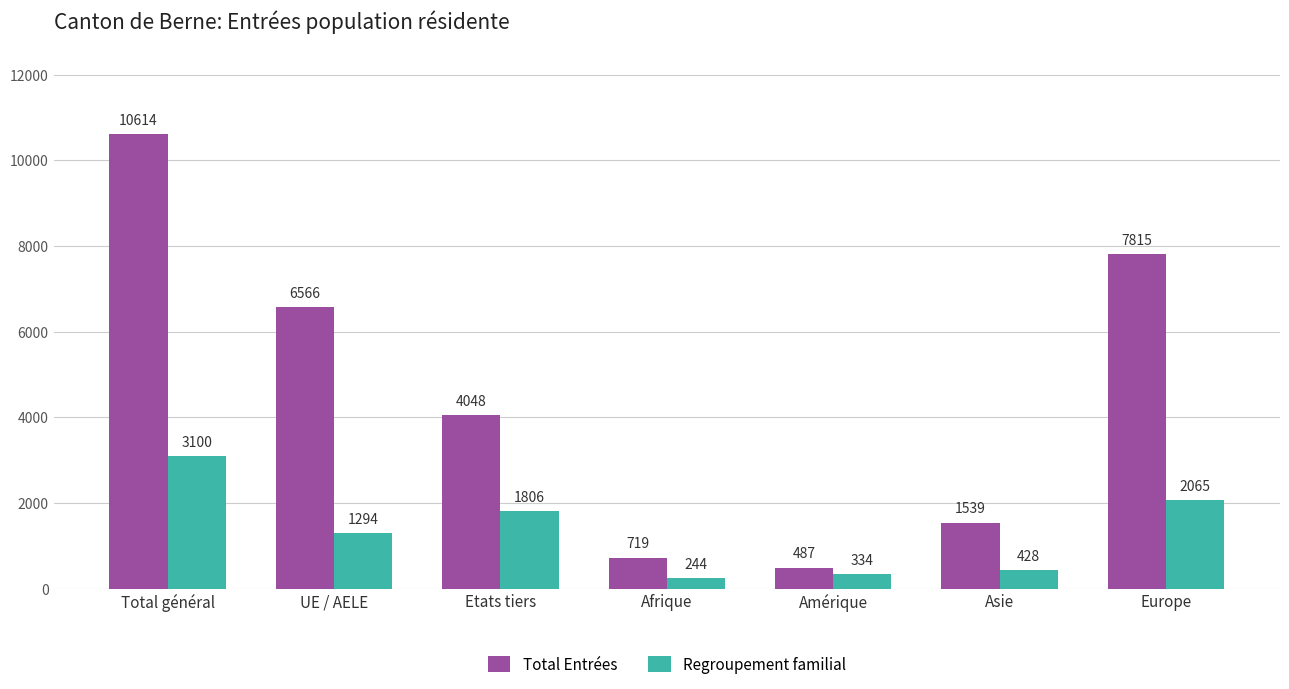

What is the sum of all Total Entrées values?

31788